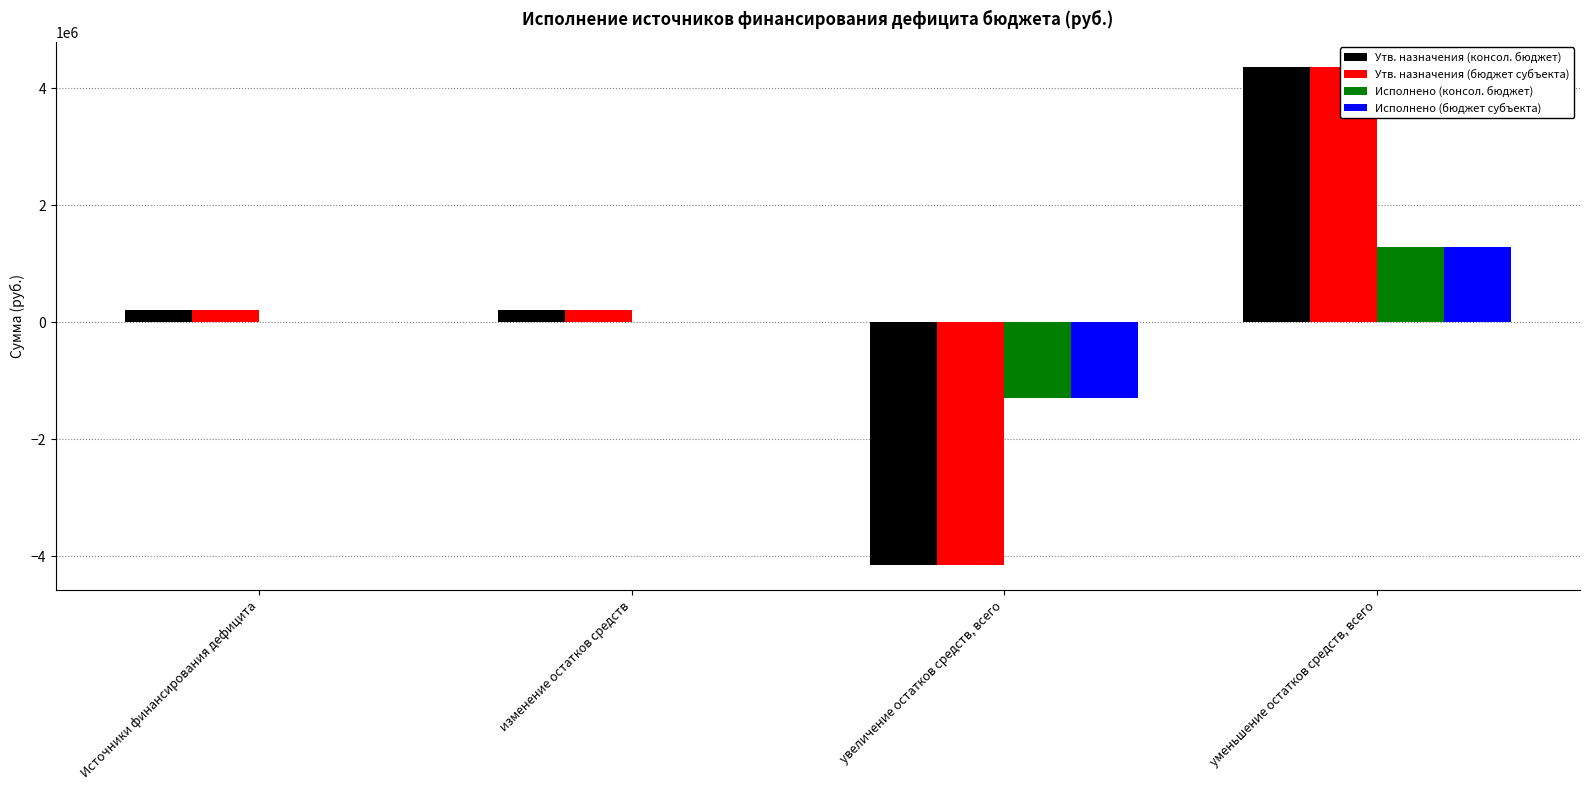

How many groups of bars are there?

4